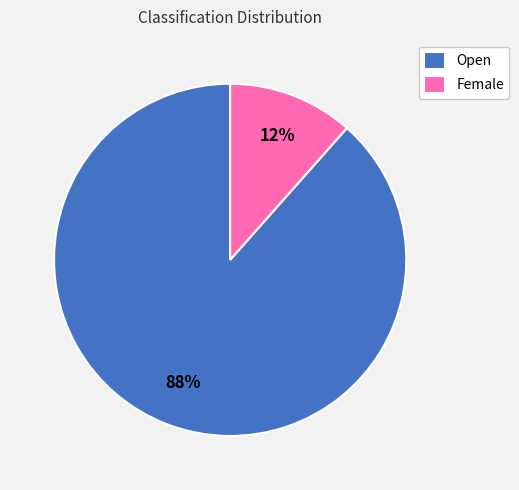

Rank the categories by value from highest to lowest.

Open, Female